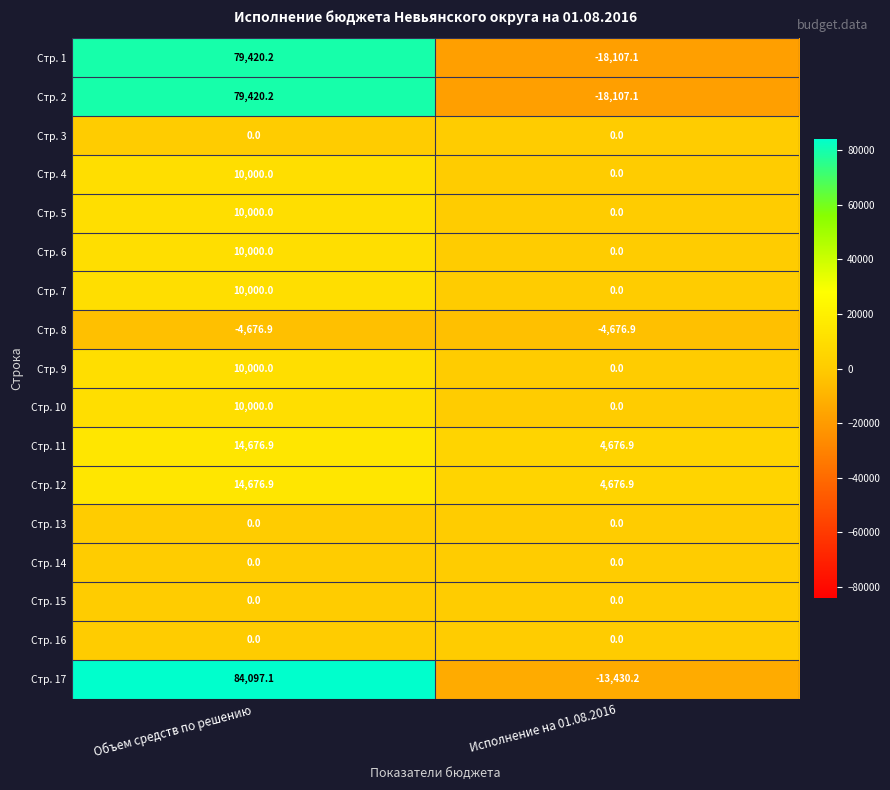

At which label does Стр. 2 first exceed 79420?

Объем средств по решению